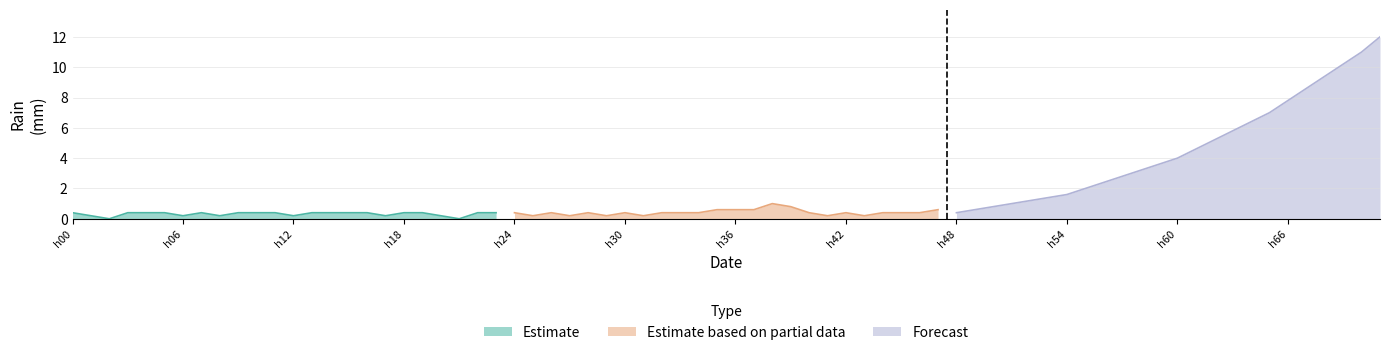

In Estimate, how many points are higher than both neighbors (excluding endpoints)?

1